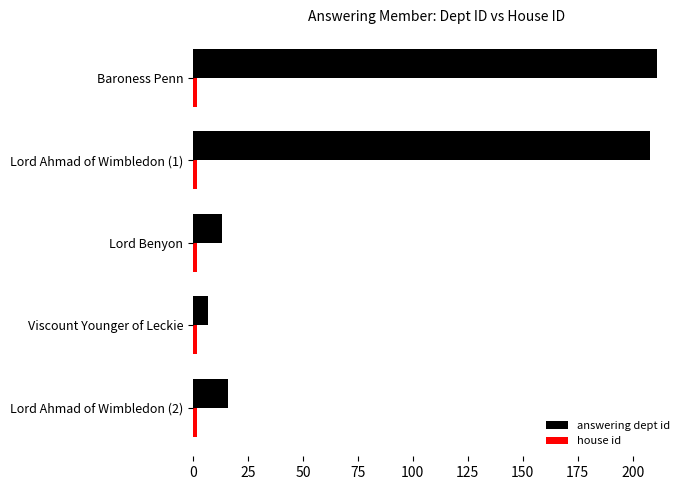

Which series has the largest total across all categories?

answering dept id